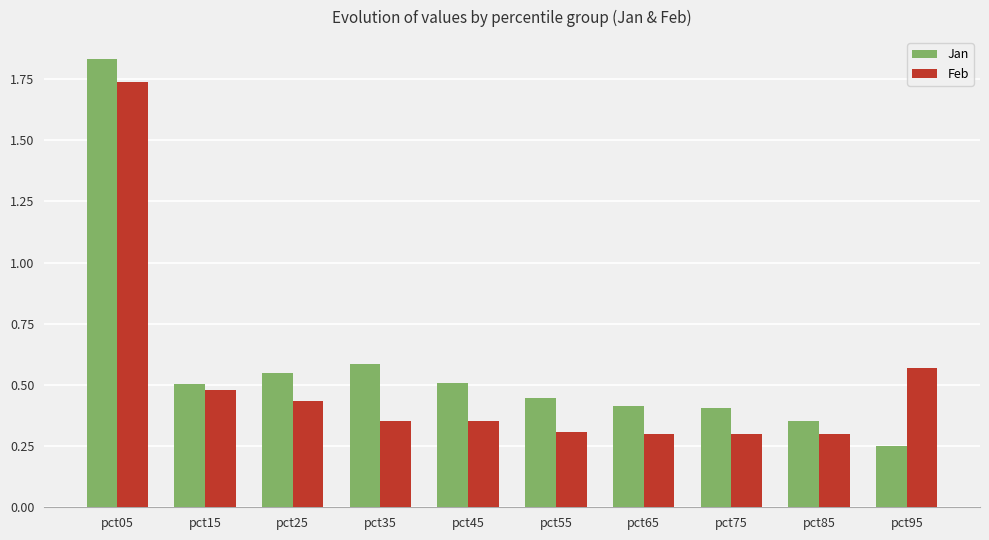

Rank the series by their average value, from highest to lowest.

Jan, Feb